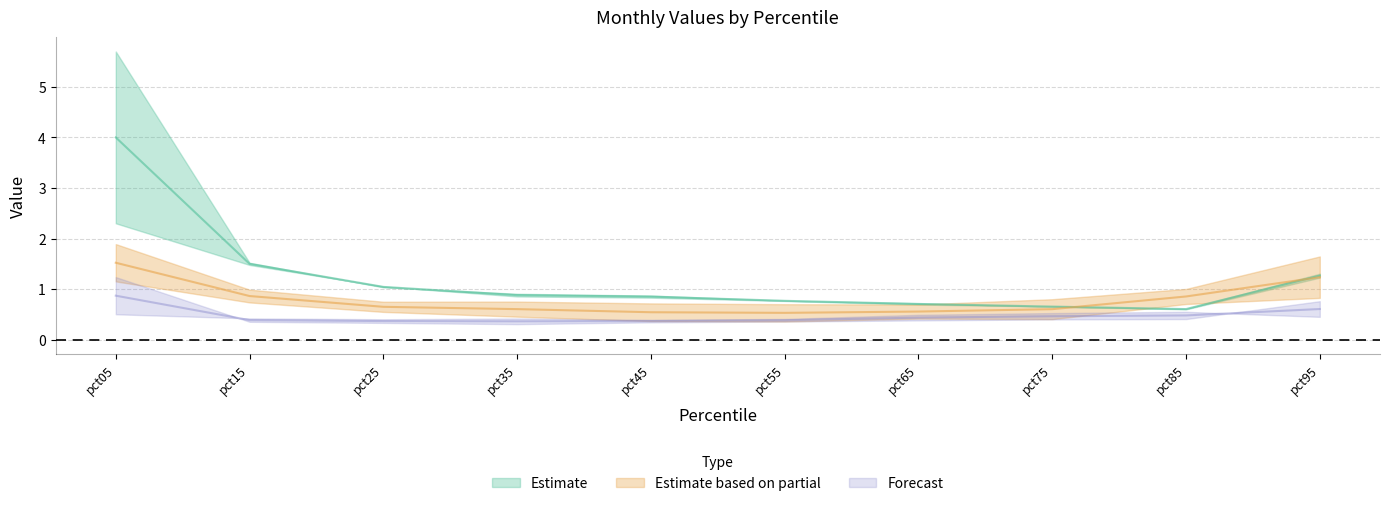

The value of Mar at pct45 is 0.5. True or false?

True